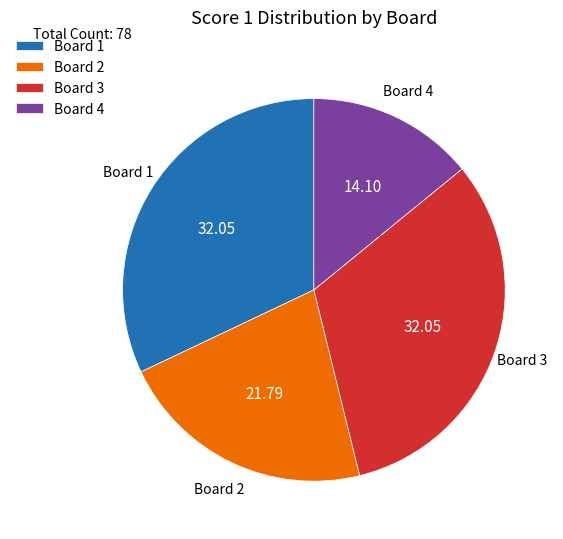

Combined, do Board 4 and Board 2 account for over 50%?

No